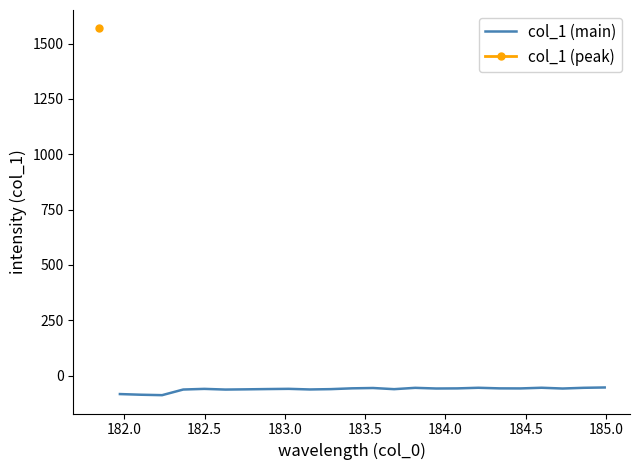

What is the highest value of the col_1 (main) series?

-53.4